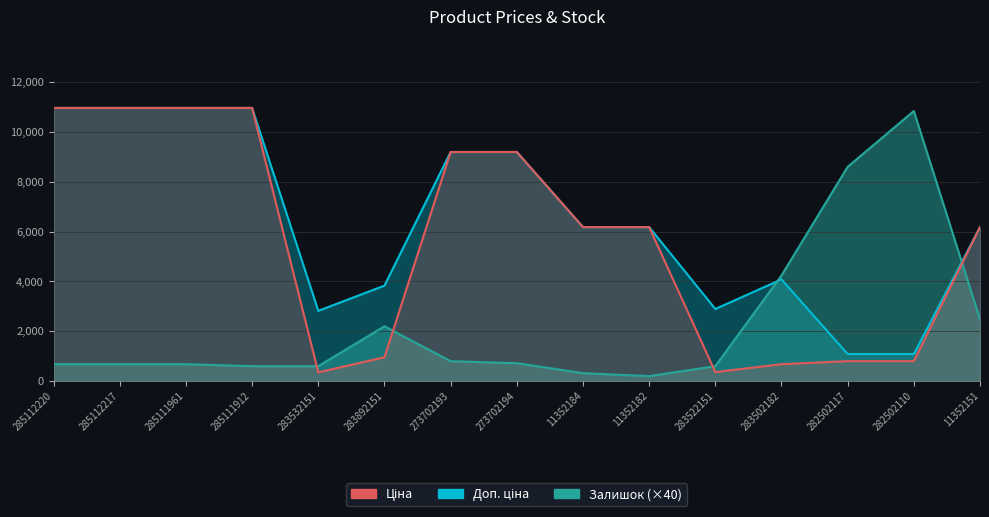

At which label does Ціна reach its minimum?

283532151